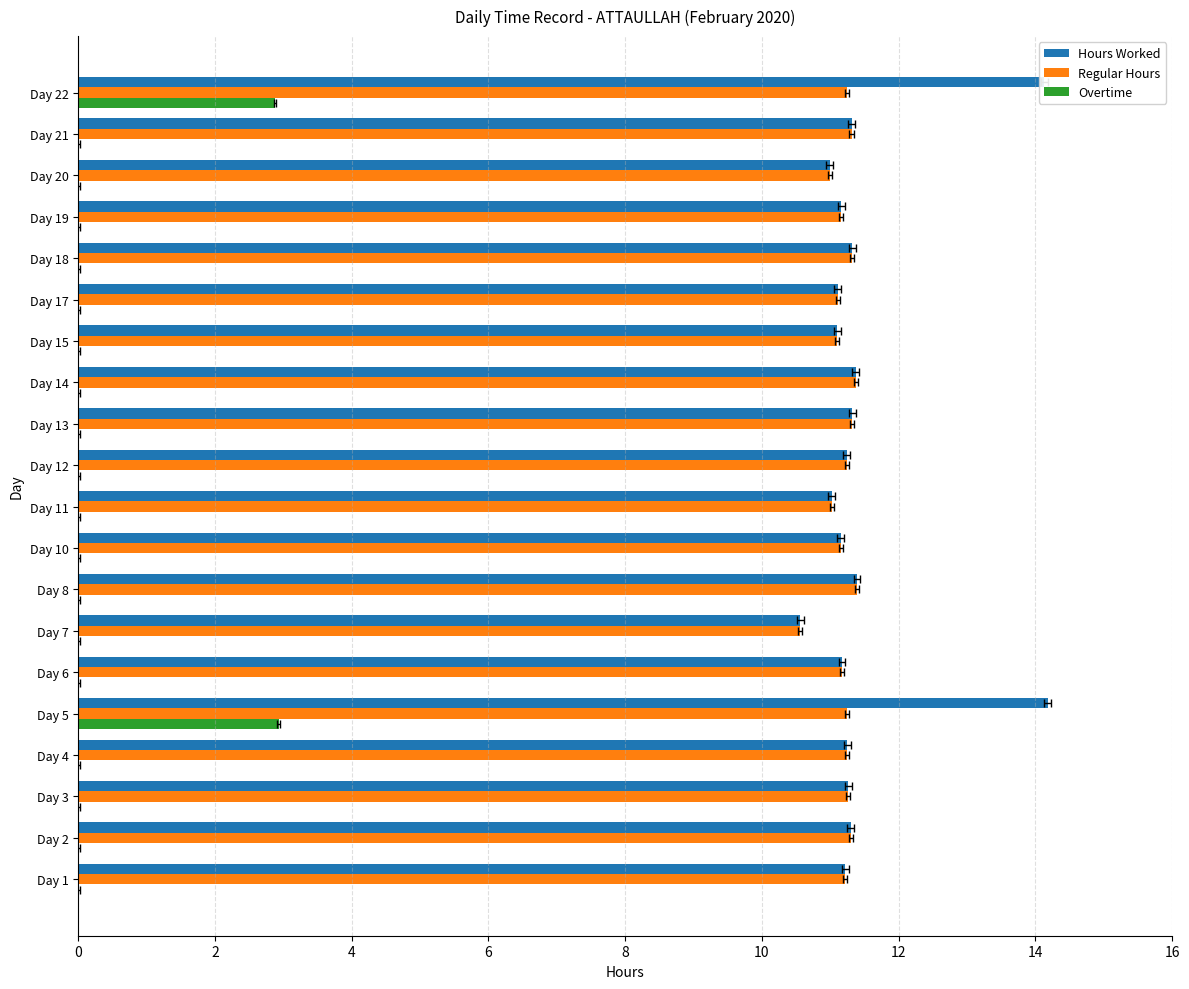

What is the sum of all Overtime values?

5.8